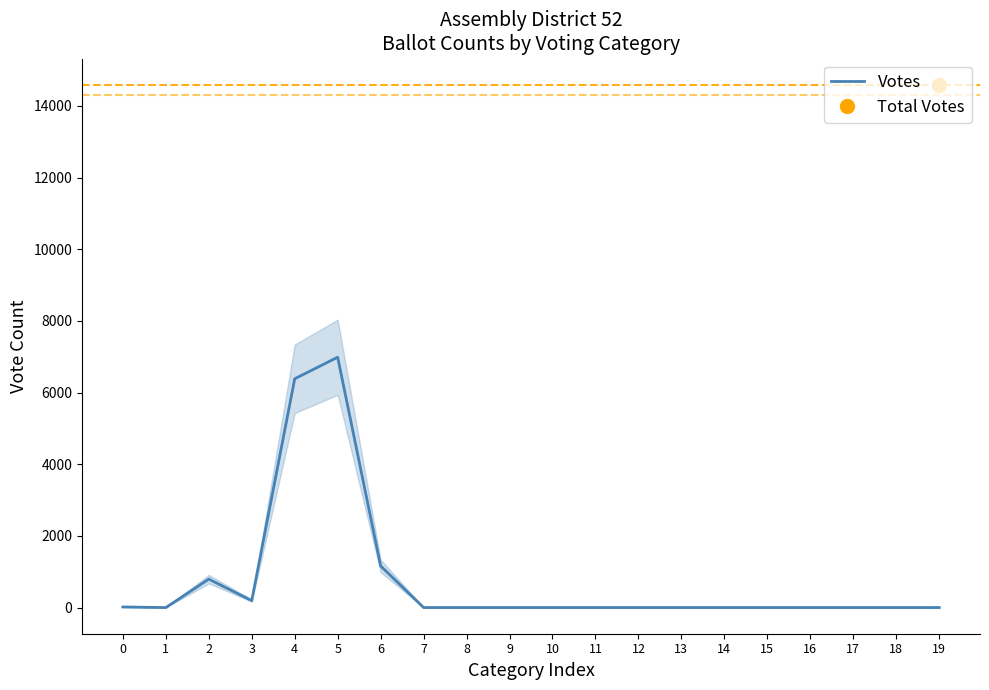

True or false: the data shows 12 at 0.

False